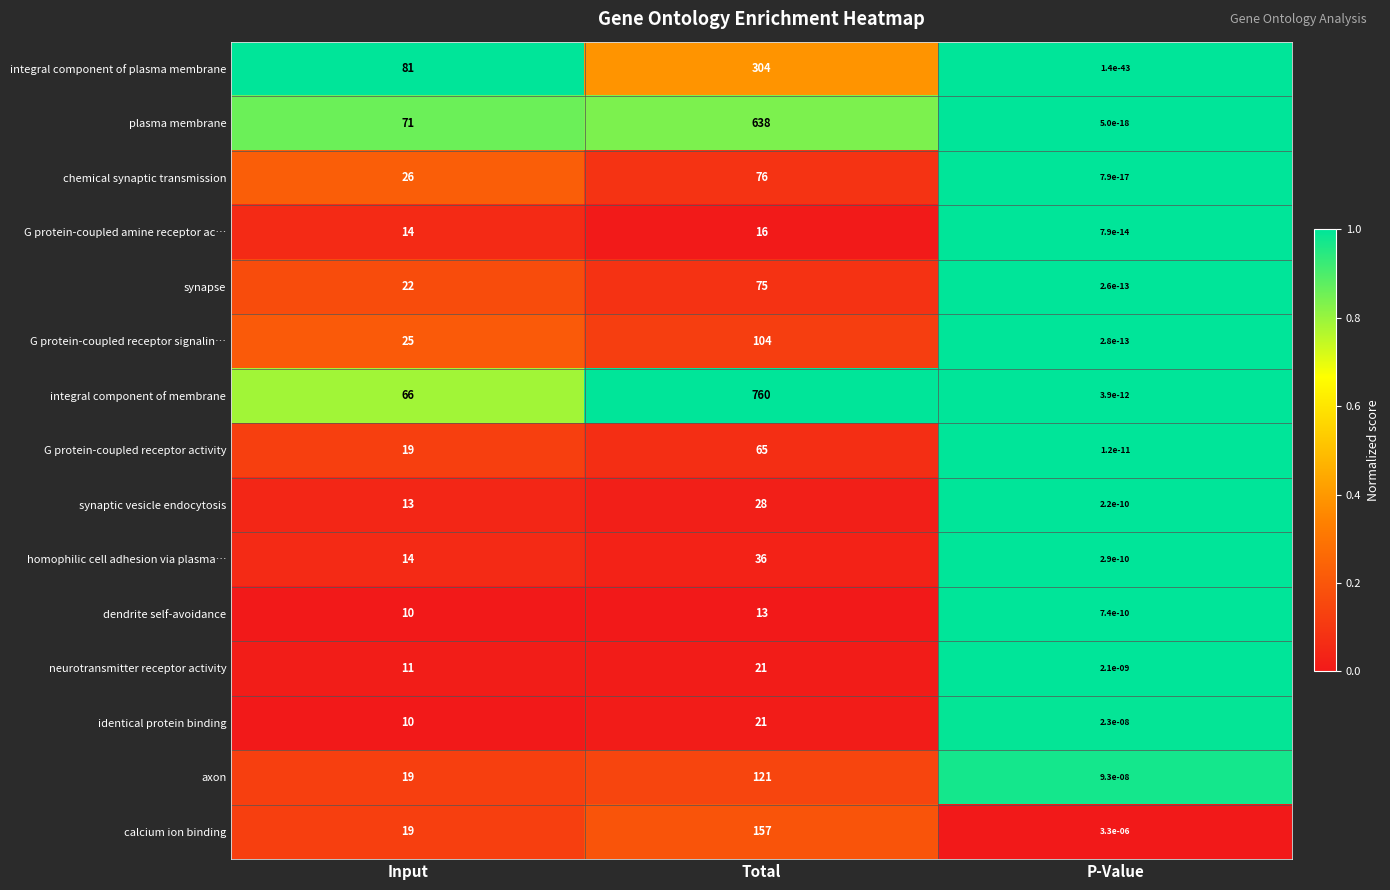

Which series changed the most between Total and P-Value?

integral component of membrane